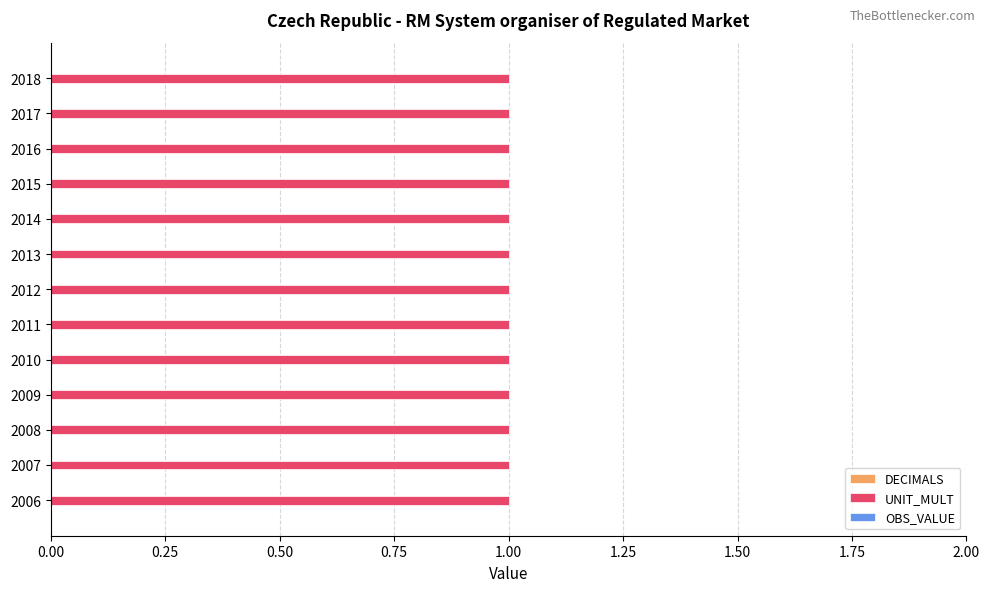

Which has a higher value, 2015 or 2013?

2015